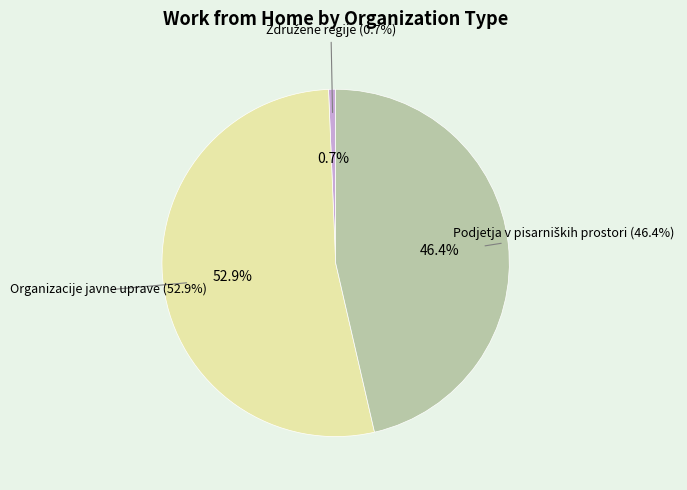

Is Podjetja v pisarniških prostori the majority of the pie?

No